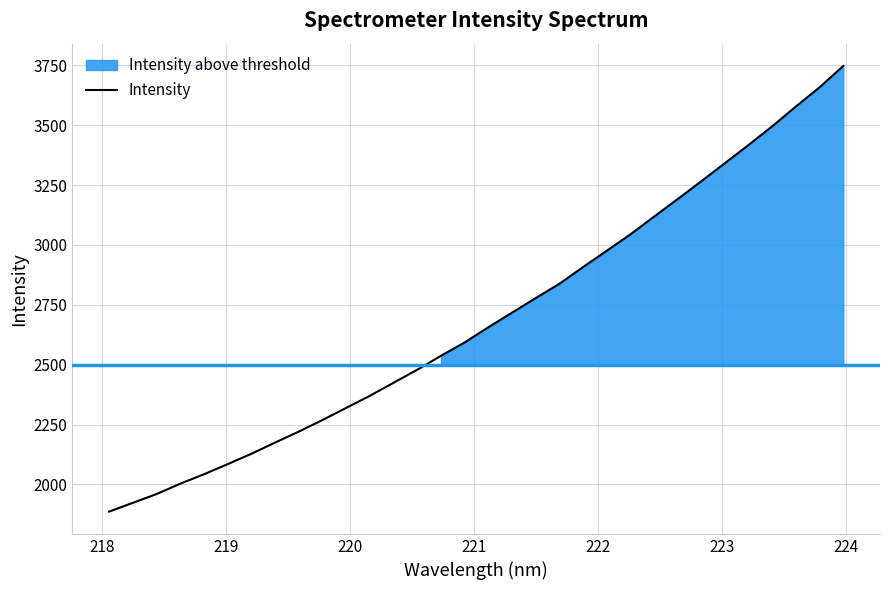

What is the lowest value of the Intensity series?

1886.3